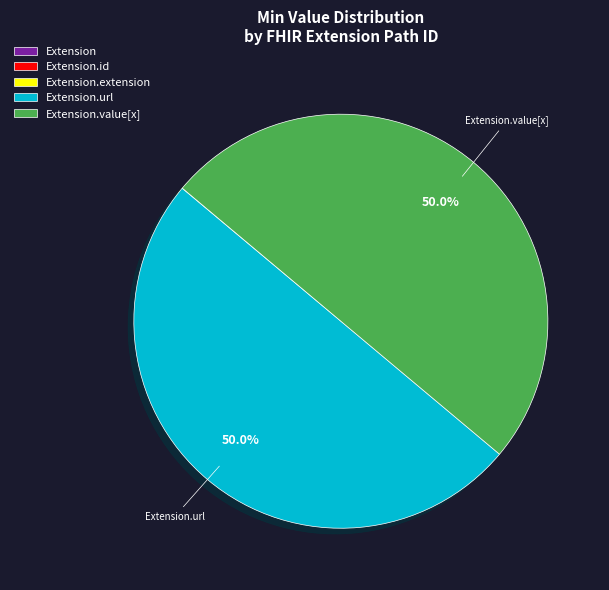

Does Extension.url represent more than half of the total?

No